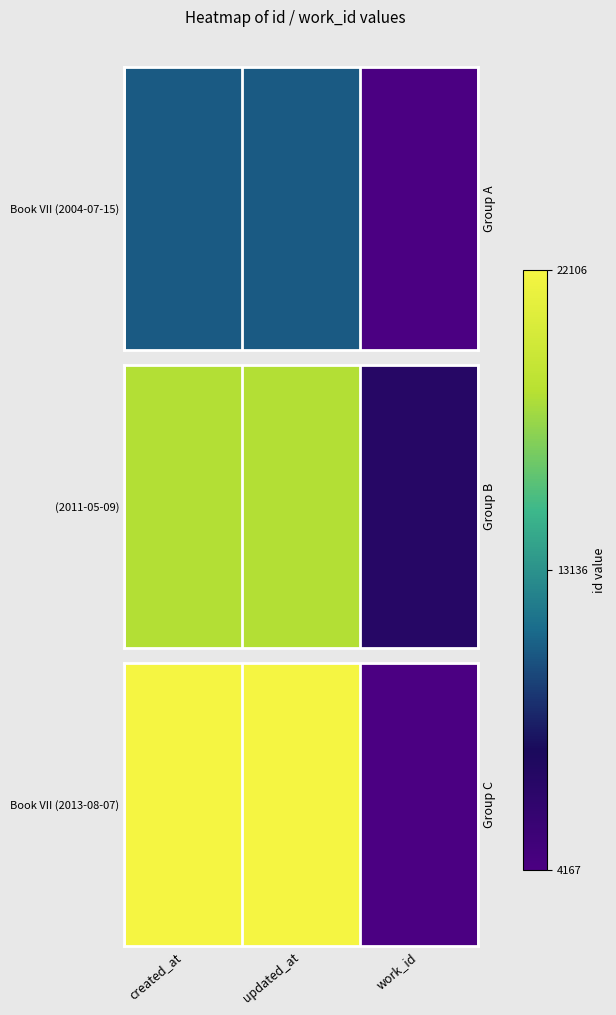

What is the sum of all values?

48379